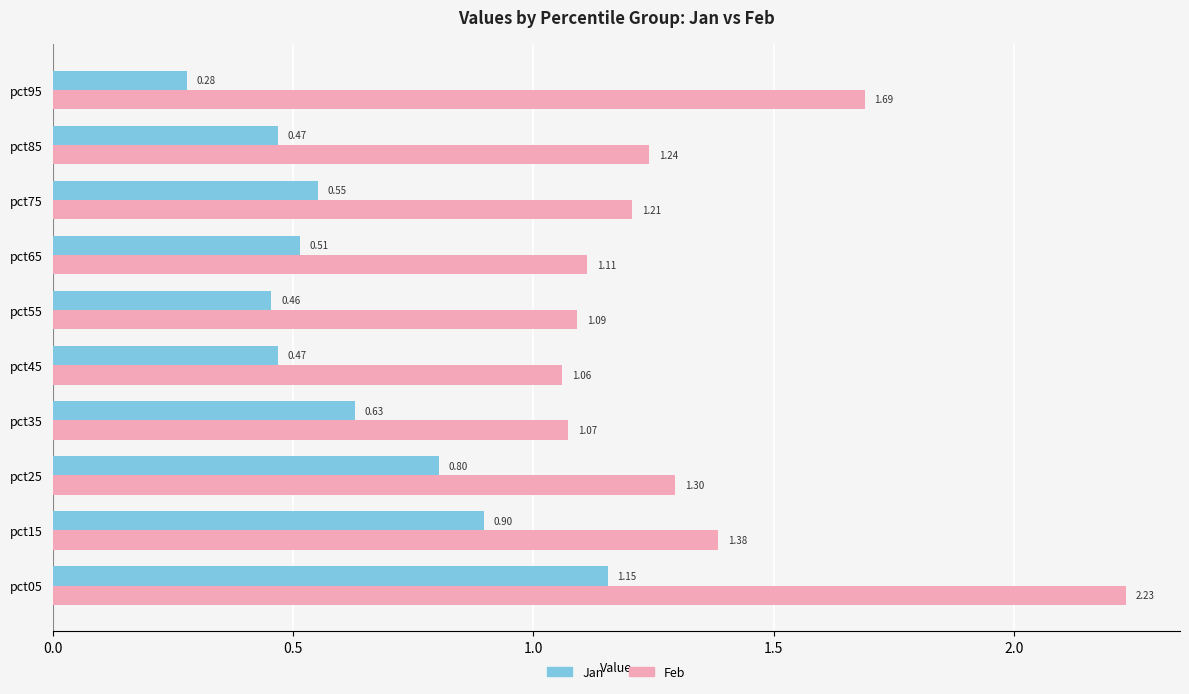

List the series in order of their peak value, highest first.

Feb, Jan